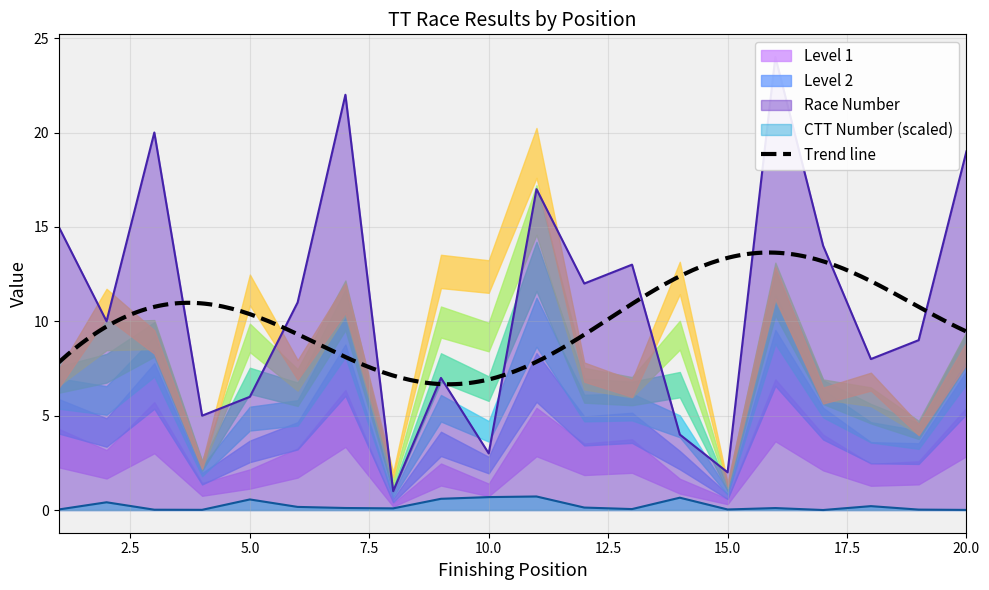

Which category has the highest value in the CTT Number series?

11